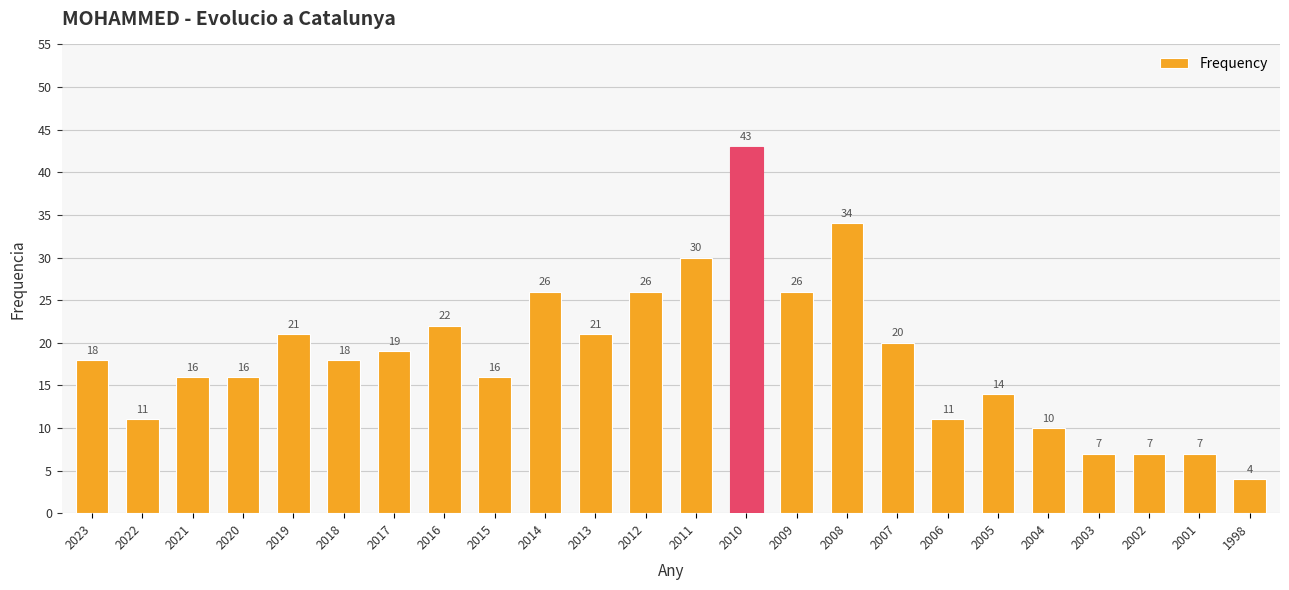

What is the value of the 5th bar from the left?

21